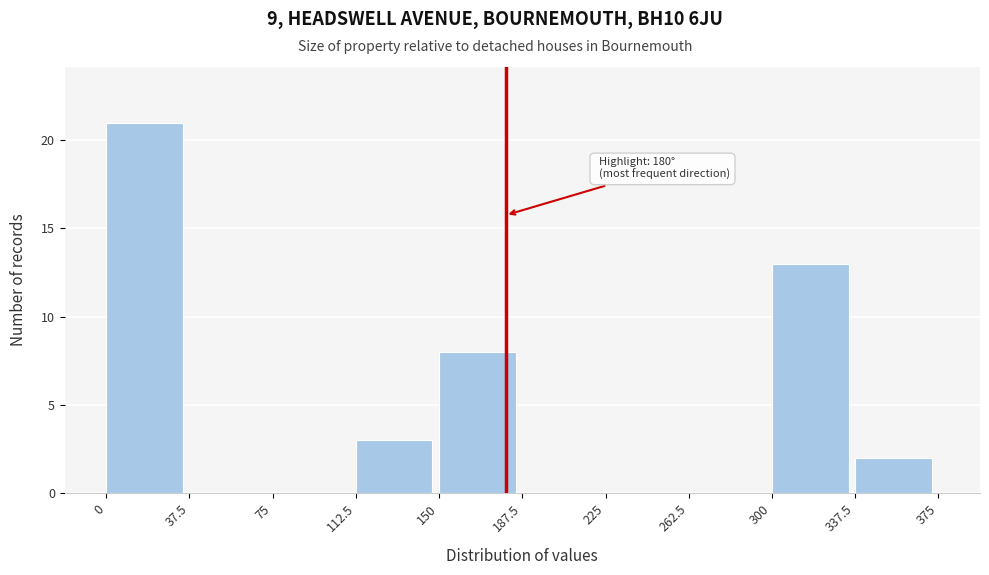

Which range on the x-axis has the tallest bar?

0 to 37.5